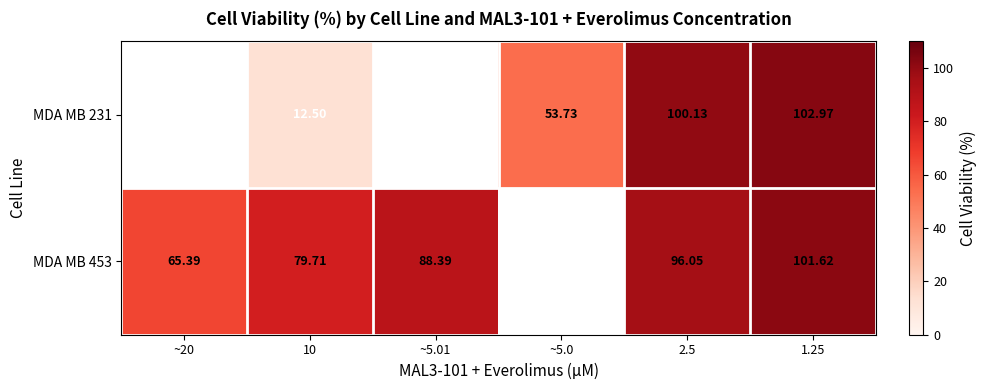

What is the minimum value shown in the chart?

12.5